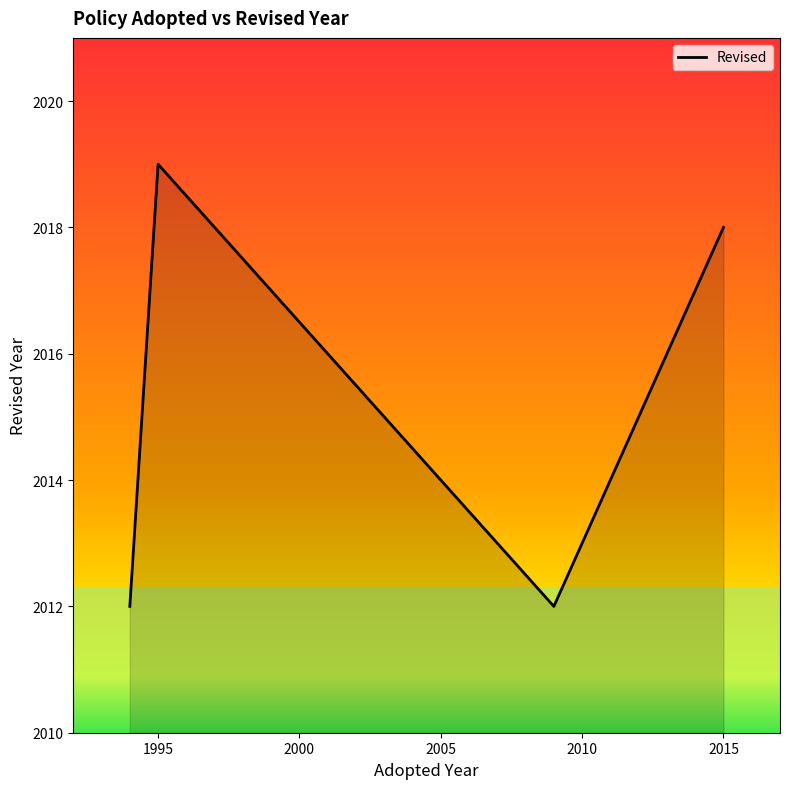

True or false: the data has more than 1 interior local peaks.

False